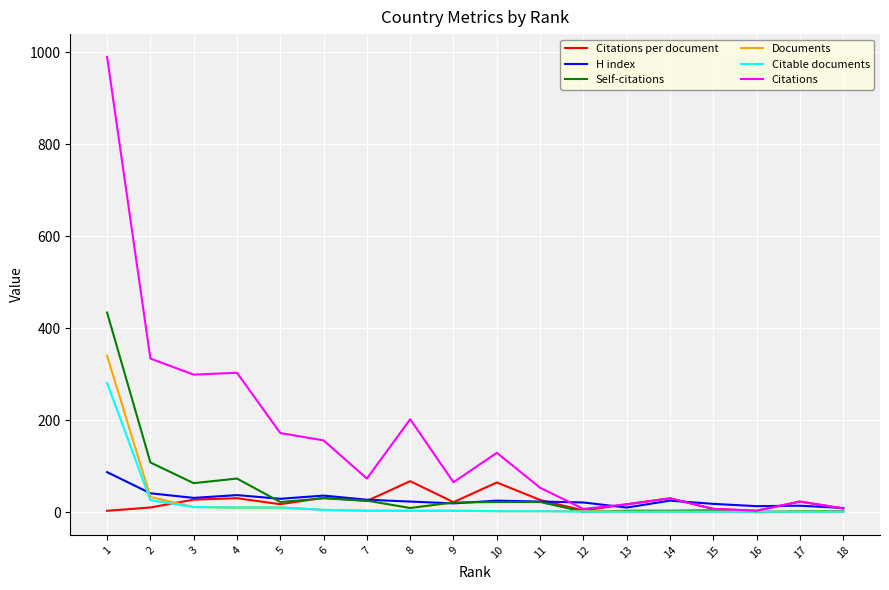

The value of Self-citations at 2 is 58.6. True or false?

False